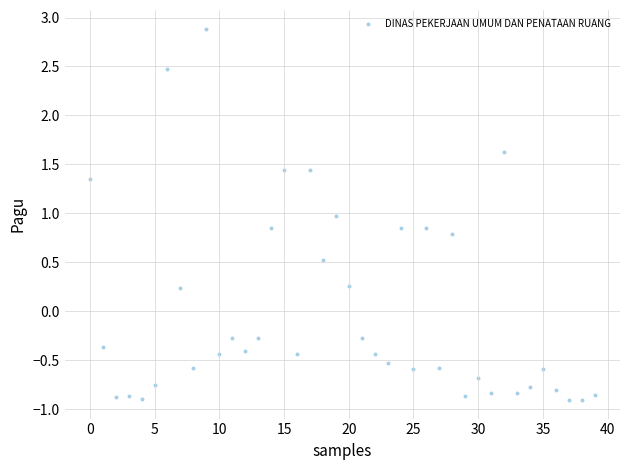

What is the range of Y values (max minus min)?

3.8